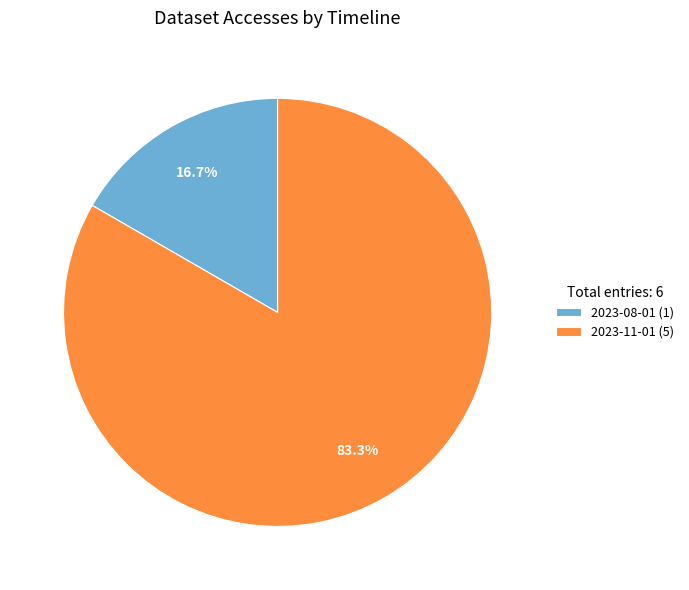

Does 2023-11-01 (5) represent more than half of the total?

Yes